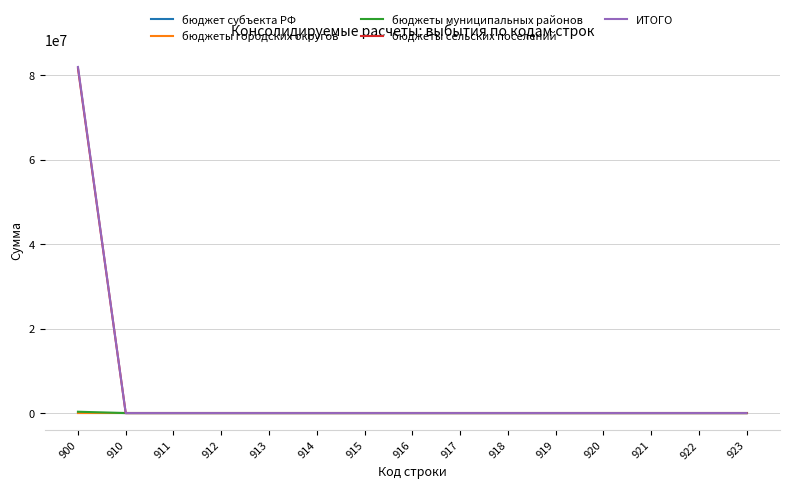

Does the chart display data point markers on the line(s)?

No